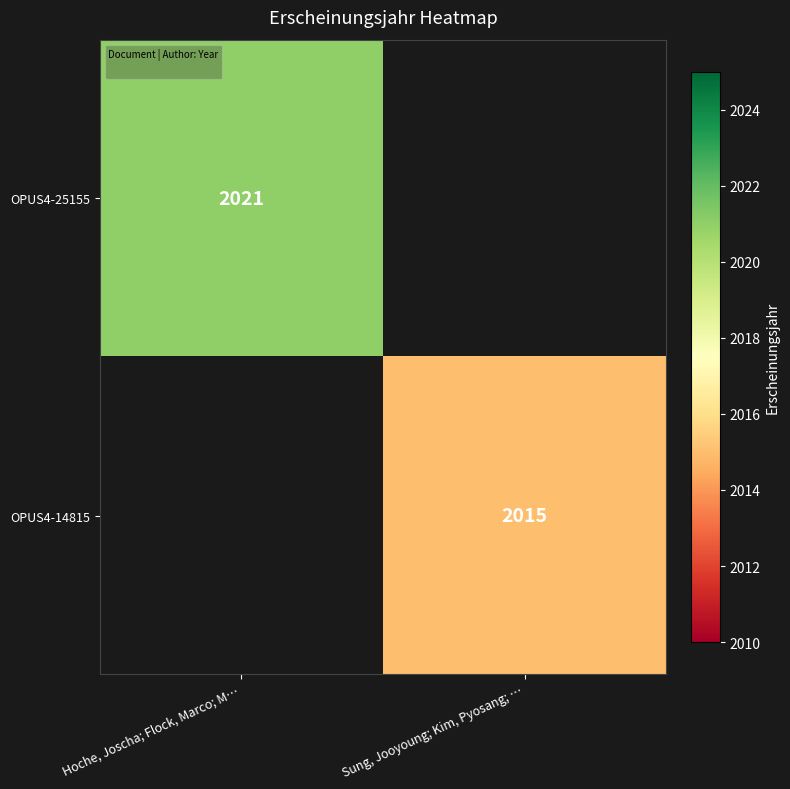

Where is OPUS4-25155 nearest to the value 2021?

Hoche, Joscha; Flock, Marco; M…